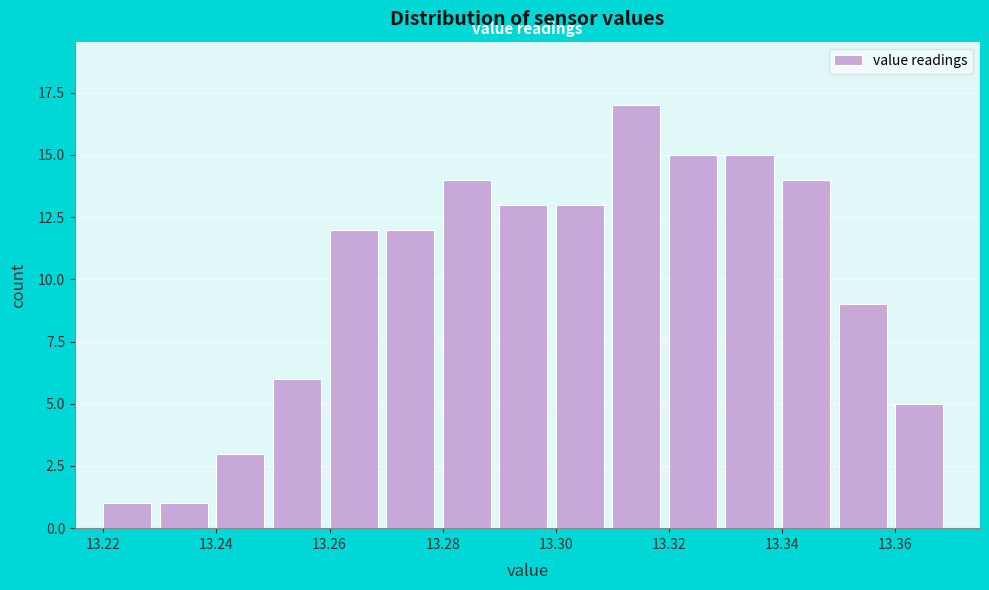

Reading left to right, list every bar in this chart as the range it spans on the x-axis followed by its height. The values are not printed on the chart, so give them approximately, as read against the axis.

13.22 to 13.23: 1
13.23 to 13.24: 1
13.24 to 13.25: 3
13.25 to 13.26: 6
13.26 to 13.27: 12
13.27 to 13.28: 12
13.28 to 13.29: 14
13.29 to 13.30: 13
13.30 to 13.31: 13
13.31 to 13.32: 17
13.32 to 13.33: 15
13.33 to 13.34: 15
13.34 to 13.35: 14
13.35 to 13.36: 9
13.36 to 13.37: 5